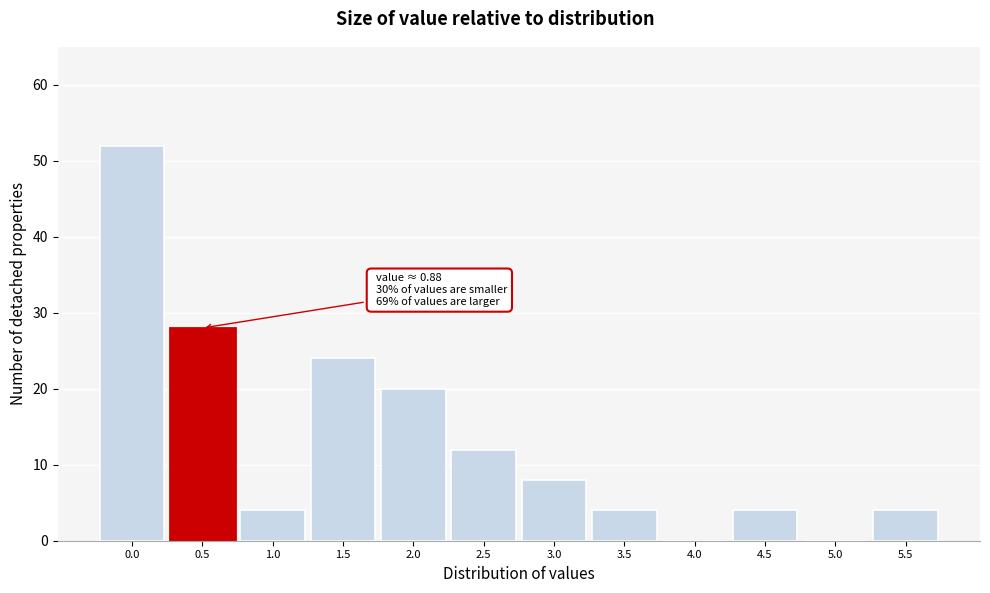

Reading left to right, what are all the values shown in this chart?

0.0=52	0.5=28	1.0=4	1.5=24	2.0=20	2.5=12	3.0=8	3.5=4	4.0=0	4.5=4	5.0=0	5.5=4